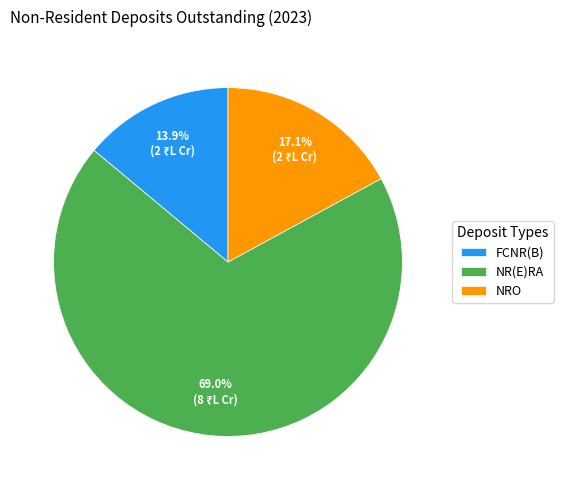

Rank the categories by value from highest to lowest.

NR(E)RA, NRO, FCNR(B)